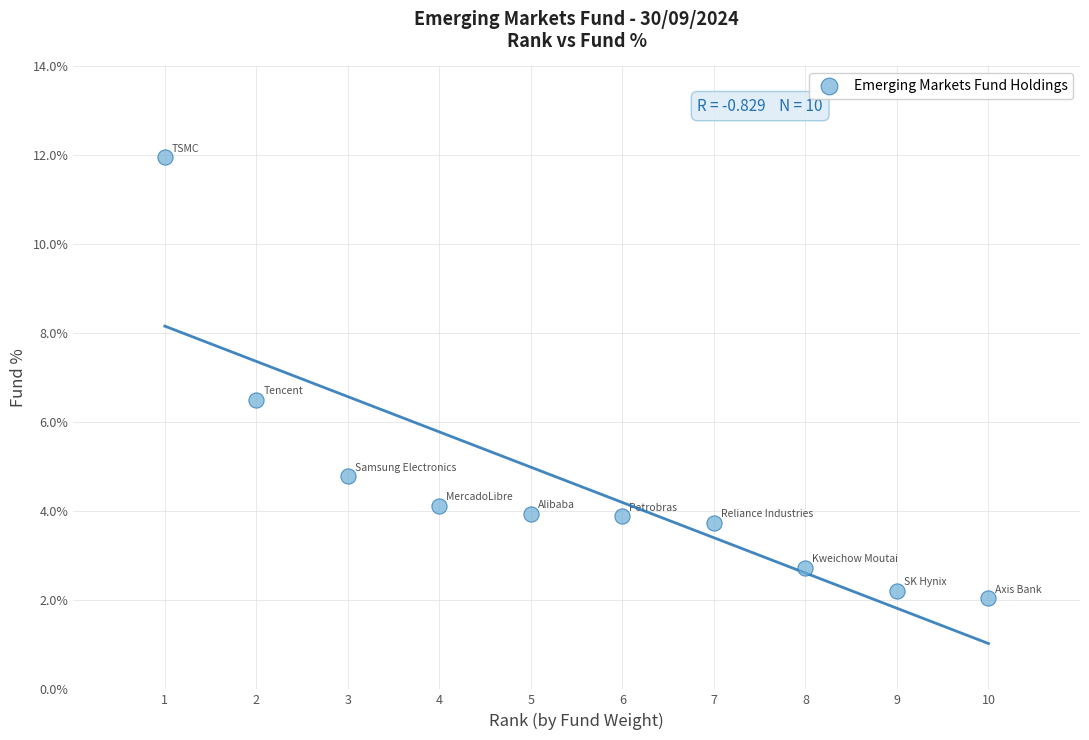

What is the average Y value?

4.6